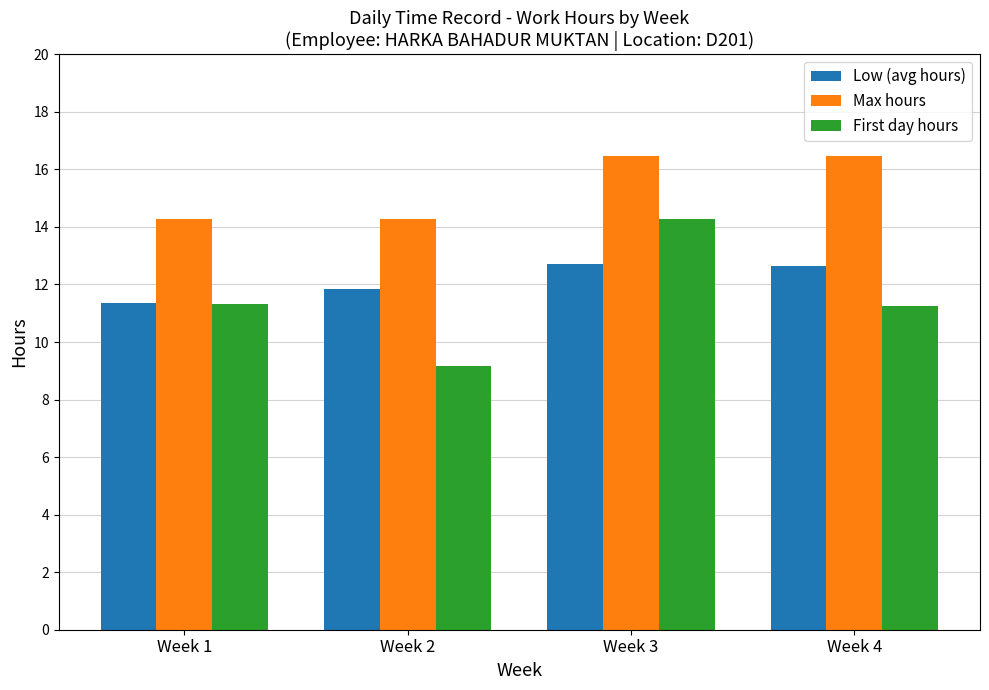

What is the value of the Low (avg hours) bar at the 2nd from the left?

11.8